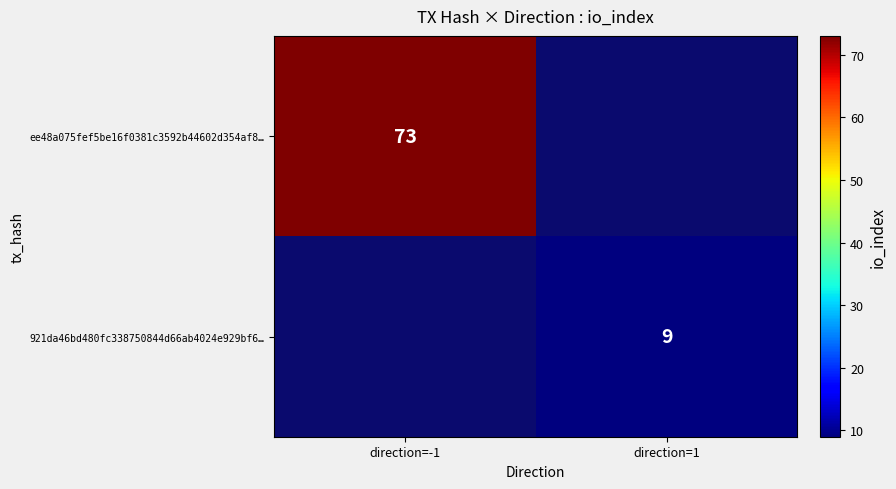

True or false: 921da46bd480fc338750844d66ab4024e929bf6… has a value of 4 at direction=1.

False